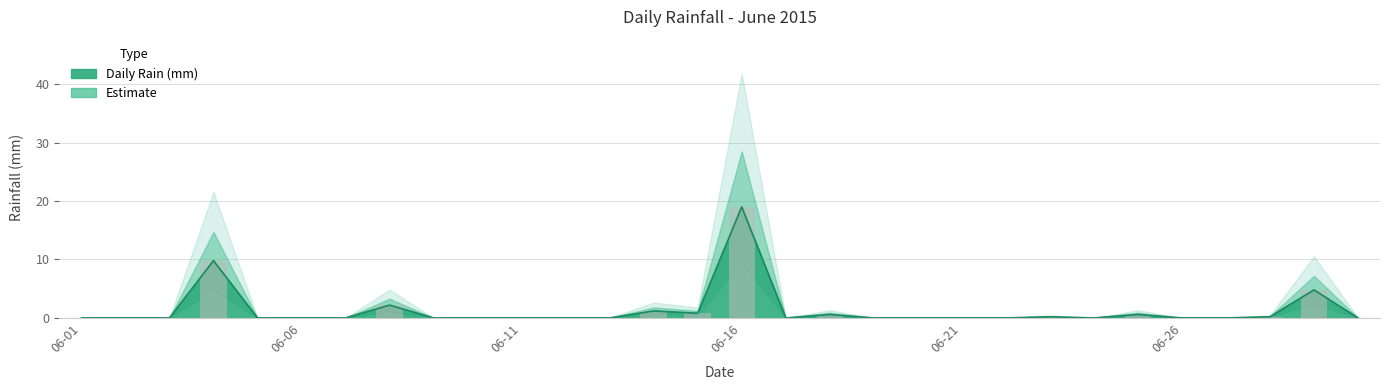

How many positive values are there?

10